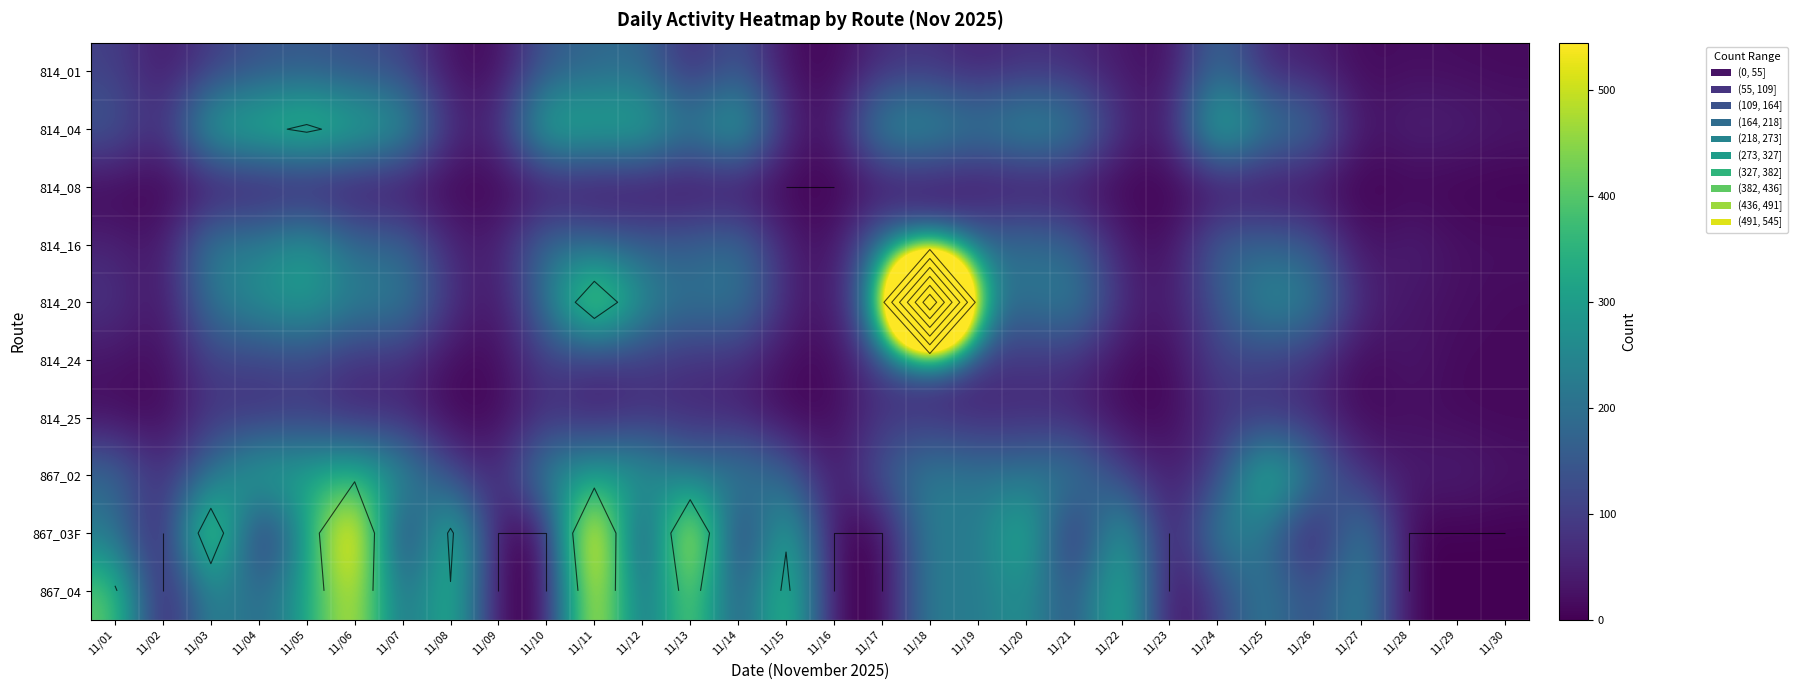

What is the difference between the maximum and minimum values in the 814_01 series?

191